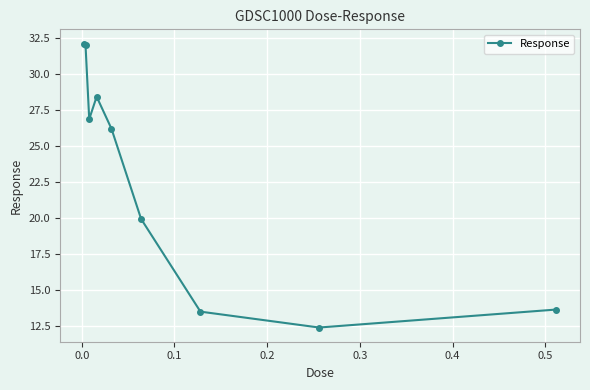

What is the value of the 4th point from the left?

28.4